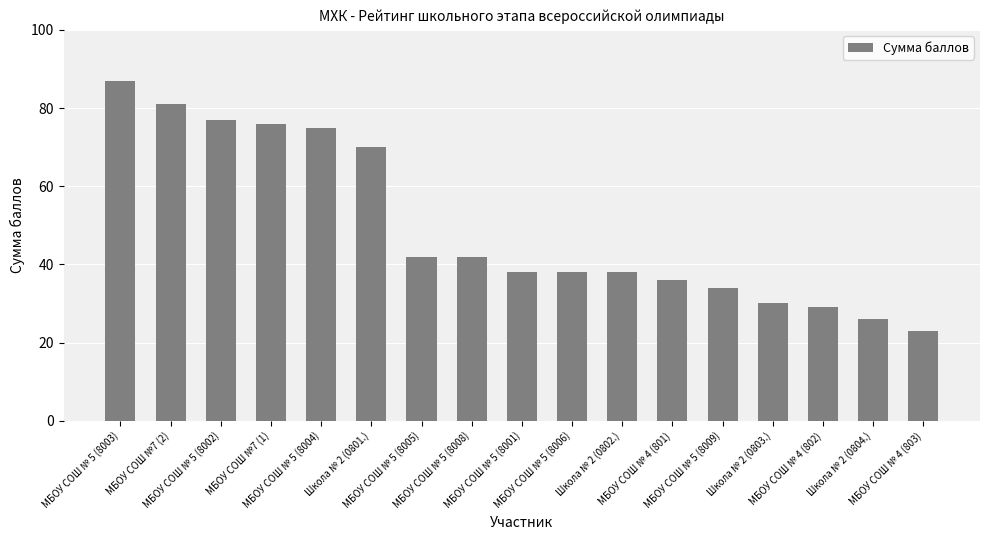

The chart shows a value of 14 at Школа № 2 (0802.). True or false?

False